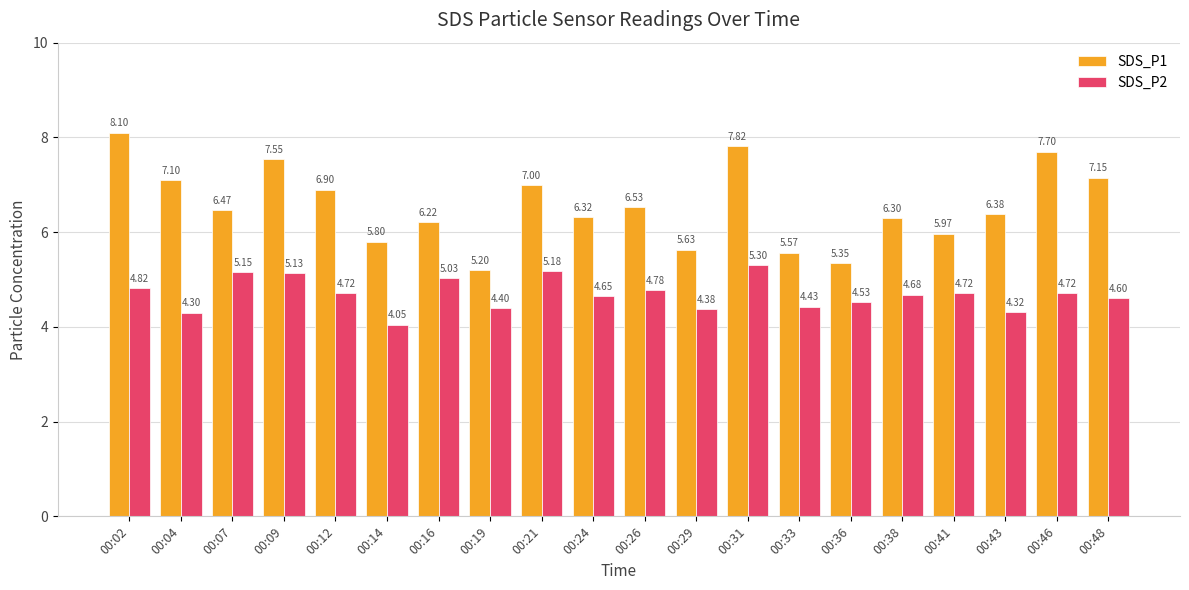

Rank the series by their maximum value, from lowest to highest.

SDS_P2, SDS_P1